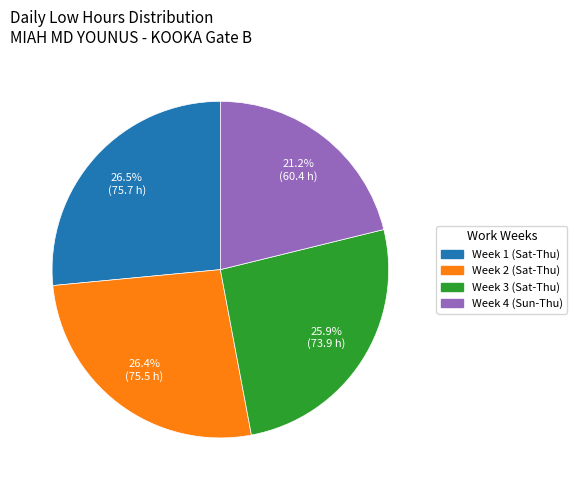

What is the ratio of the value at Week 2 (Sat-Thu) to the value at Week 4 (Sun-Thu)?

1.2